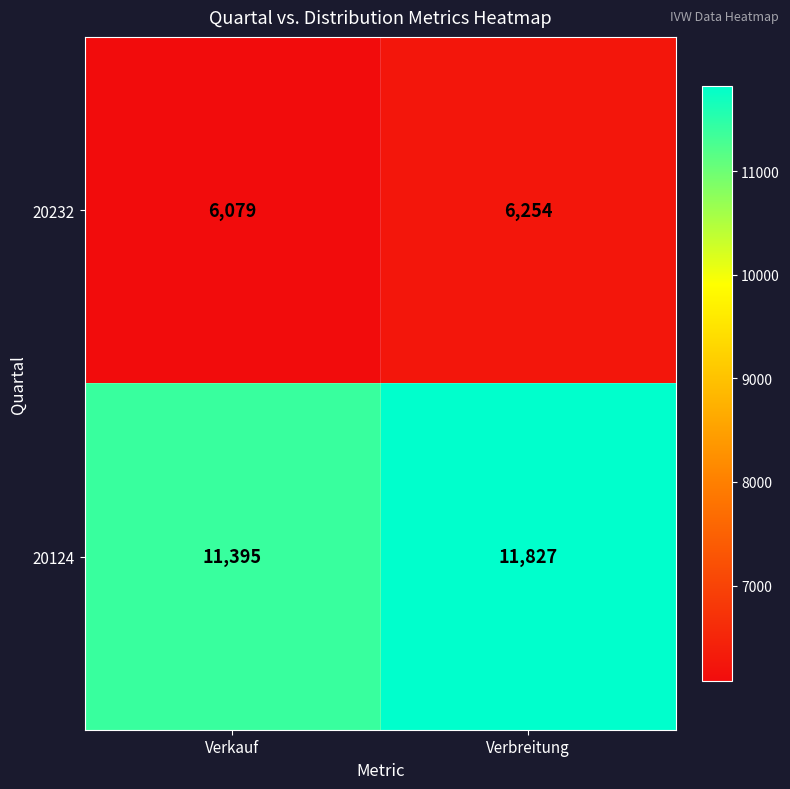

At how many categories does at least one series exceed 6204?

2